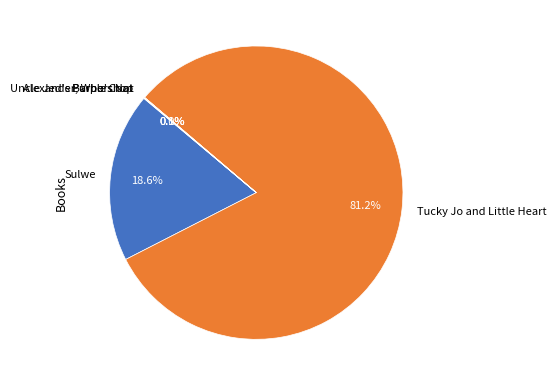

Which slice is the largest?

Tucky Jo and Little Heart